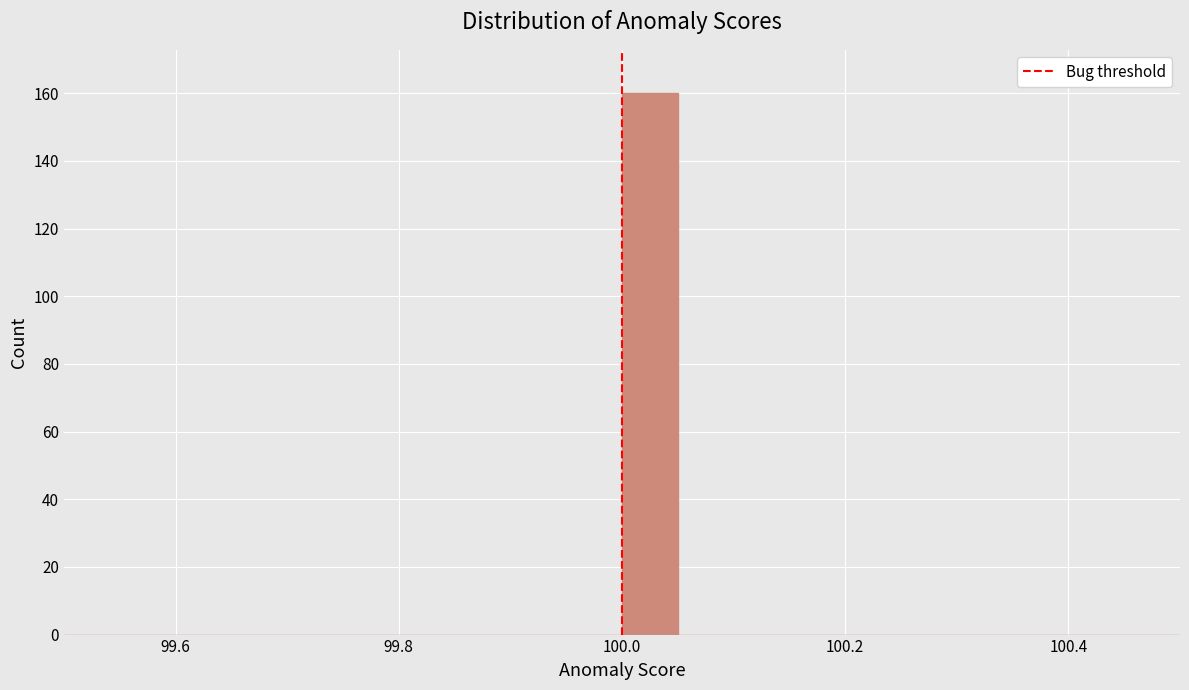

Read against the x-axis, roughly where is the centre of the tallest bar?

100.02